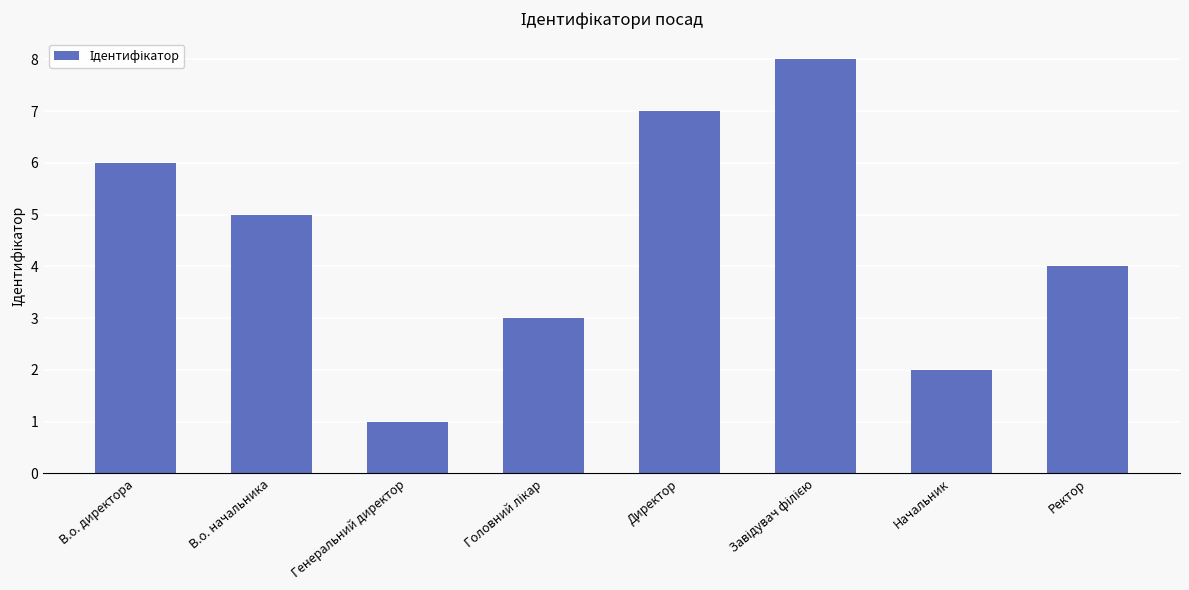

Does the chart contain stacked bars?

No